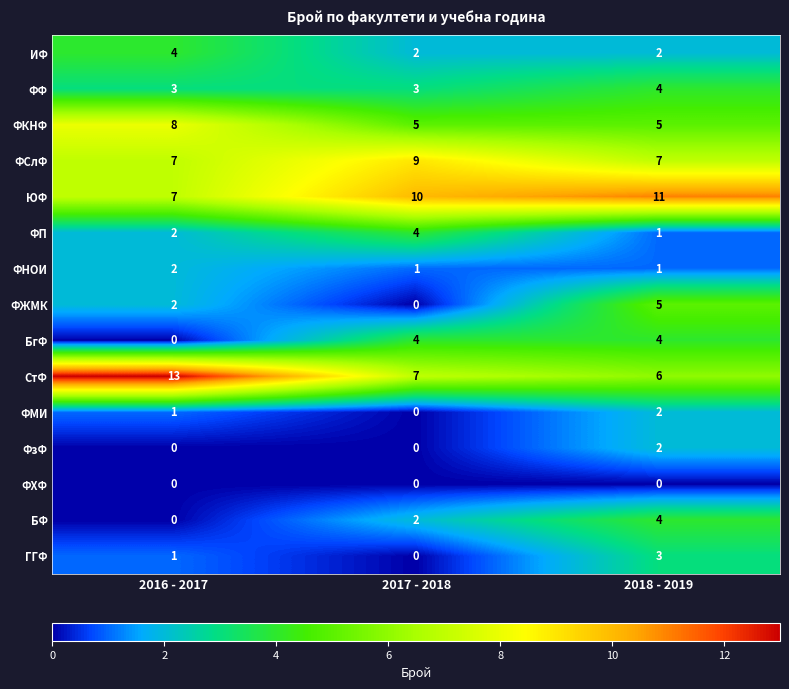

What is the difference between the maximum and minimum values in the ГГФ series?

3